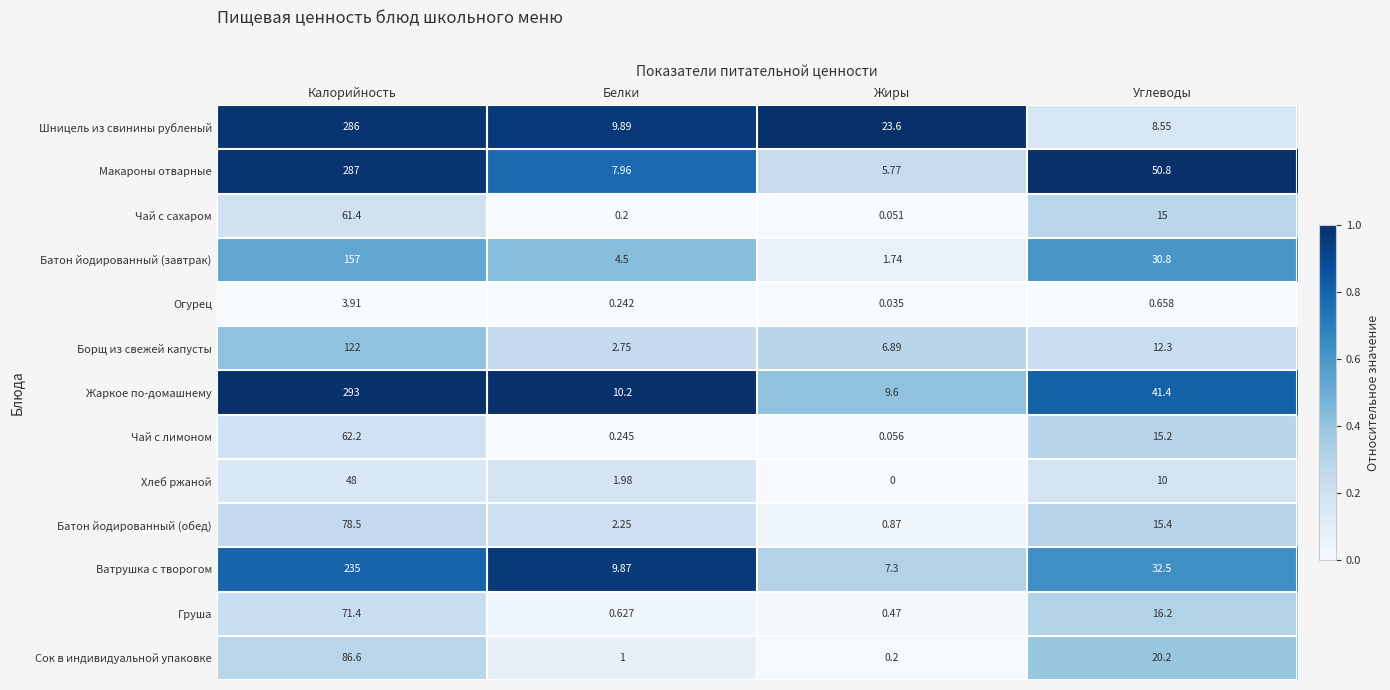

At how many categories does at least one series exceed 0?

4